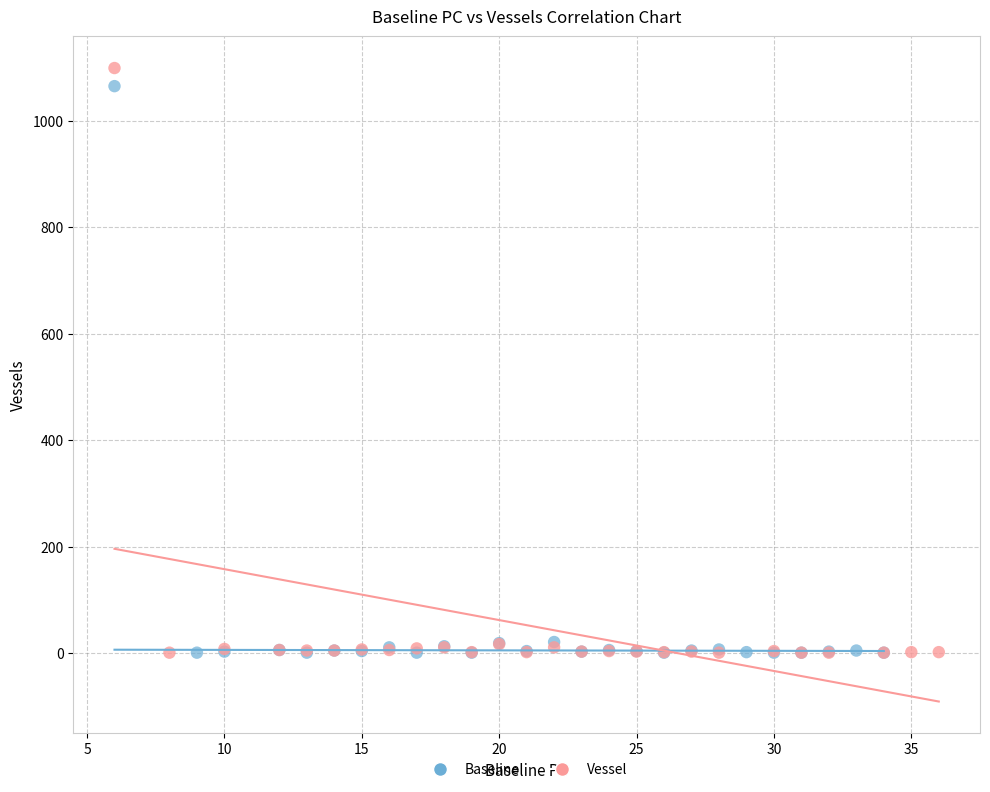

What are all the series names shown in the legend?

Baseline, Vessel